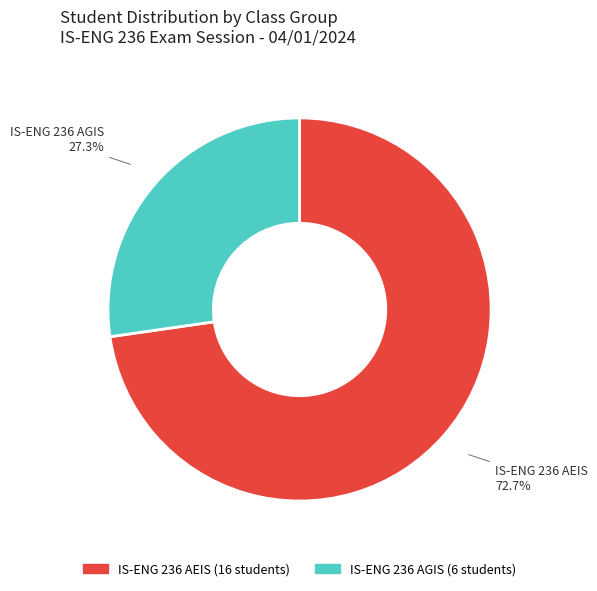

Is there any slice that represents more than half of the pie?

Yes